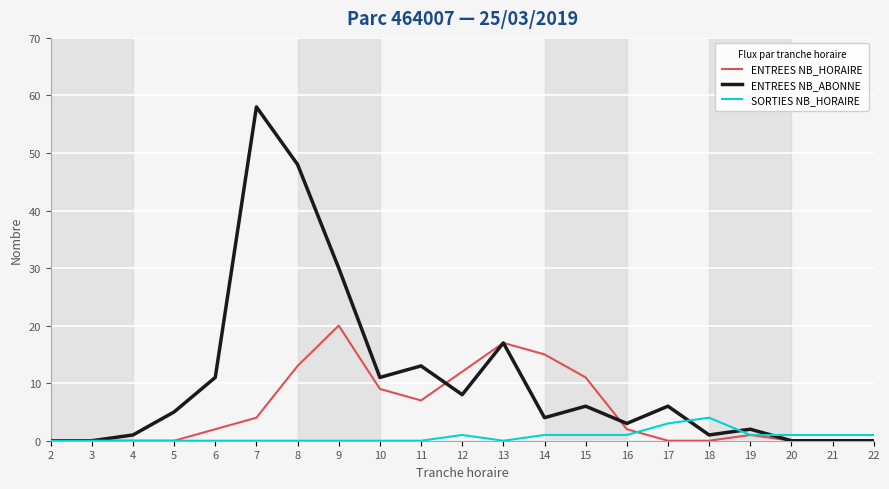

The value of ENTREES NB_HORAIRE at 3 is 0. True or false?

True